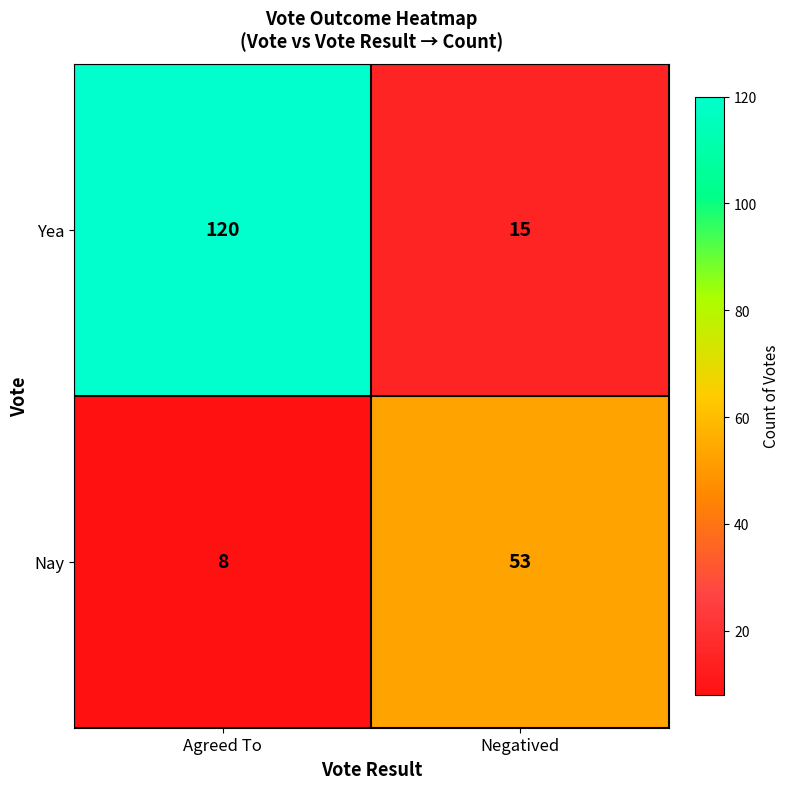

What is the minimum value shown in the chart?

8